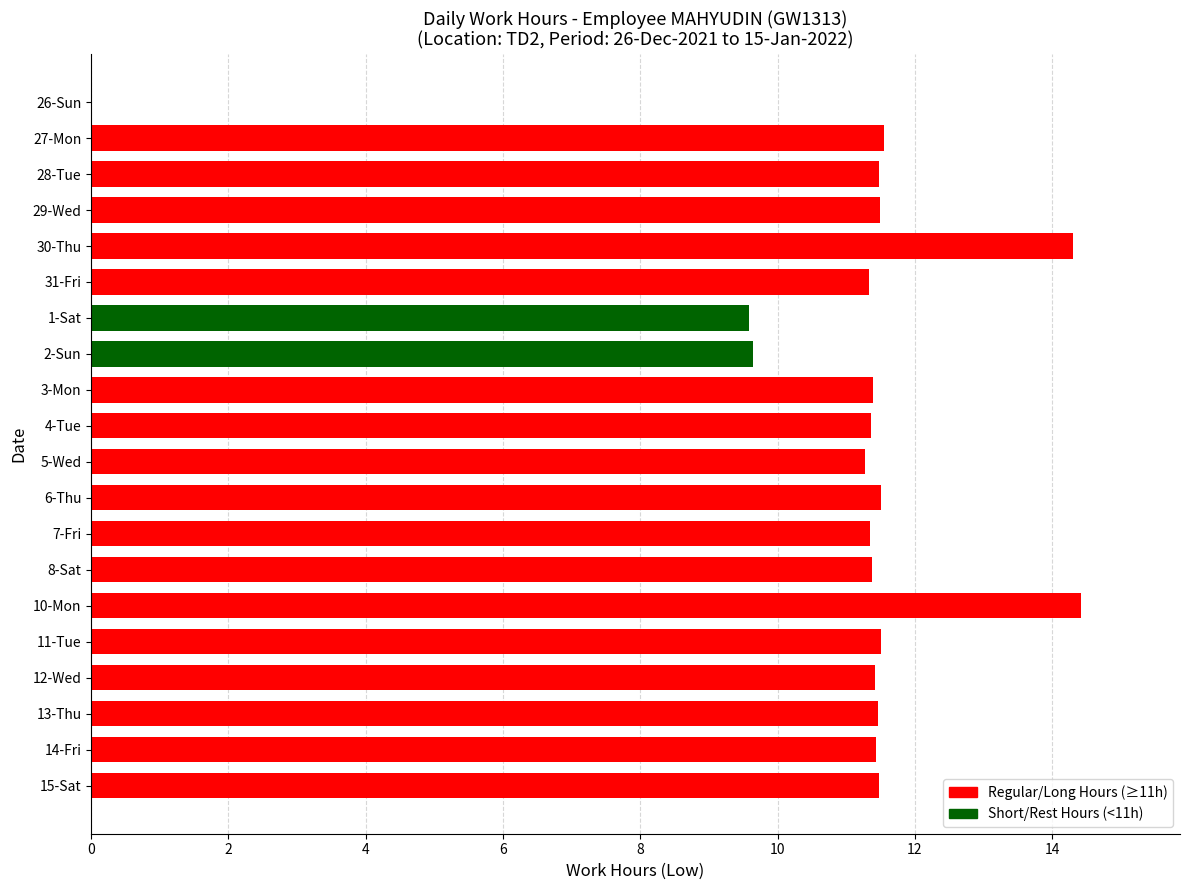

What is the sum of the values at 4-Tue and 12-Wed?

22.8